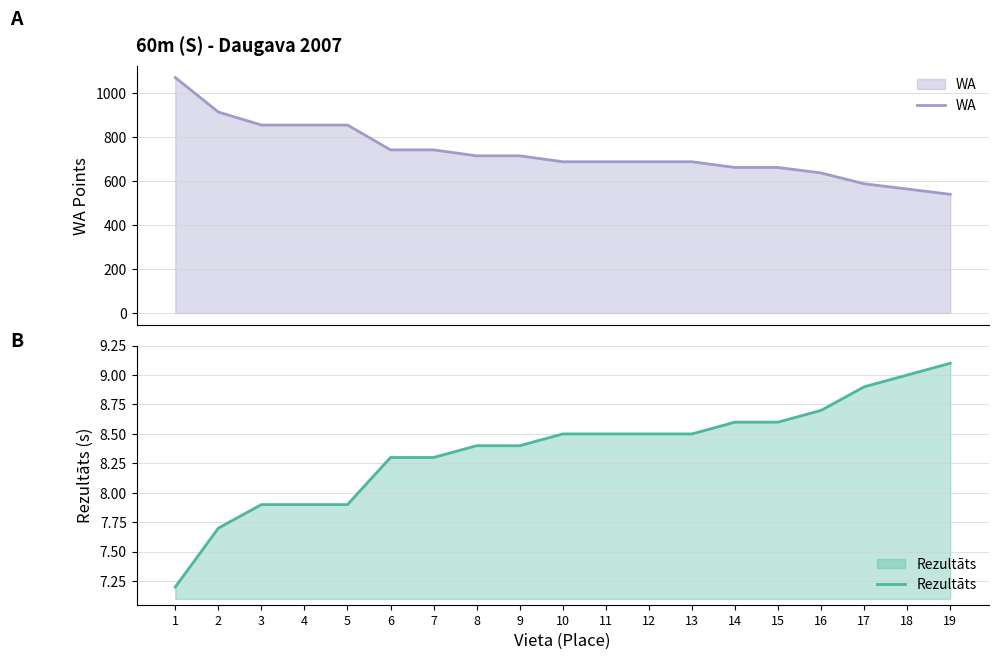

At which category is the sum across all series the highest?

1